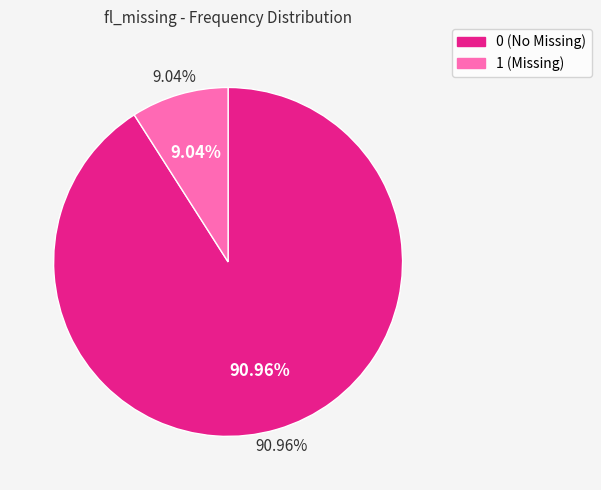

True or false: 1 accounts for 17% of the total.

False